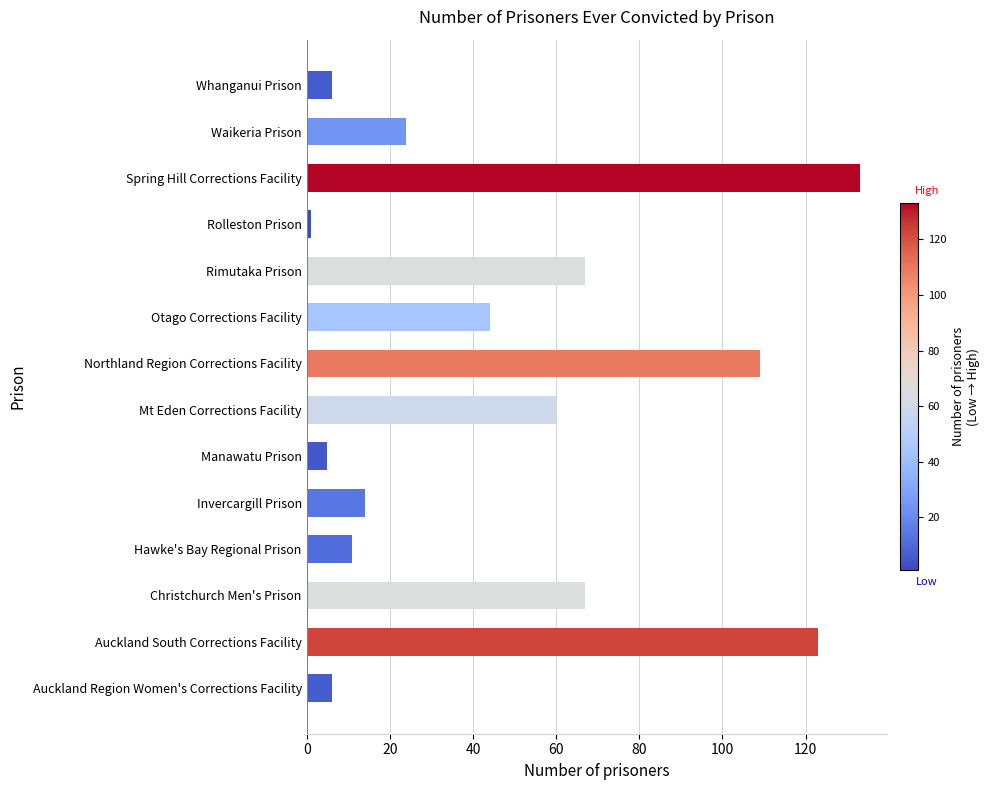

Are the bars horizontal?

Yes